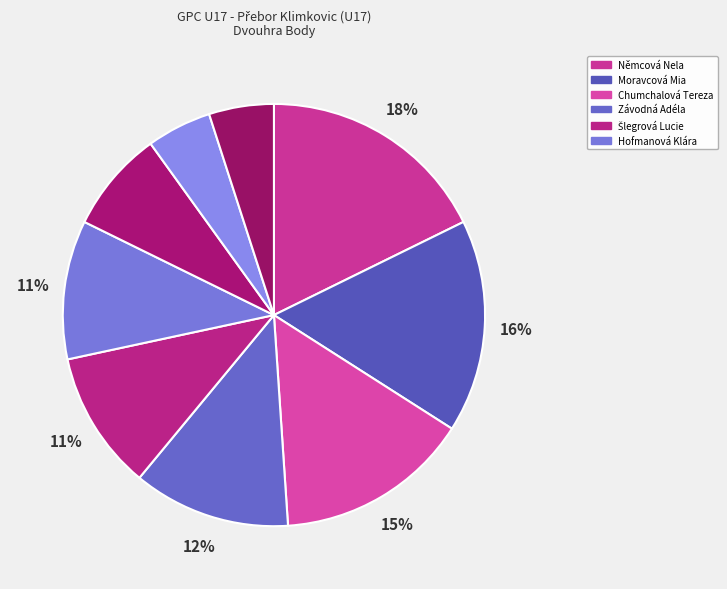

How many slices are in this pie chart?

9